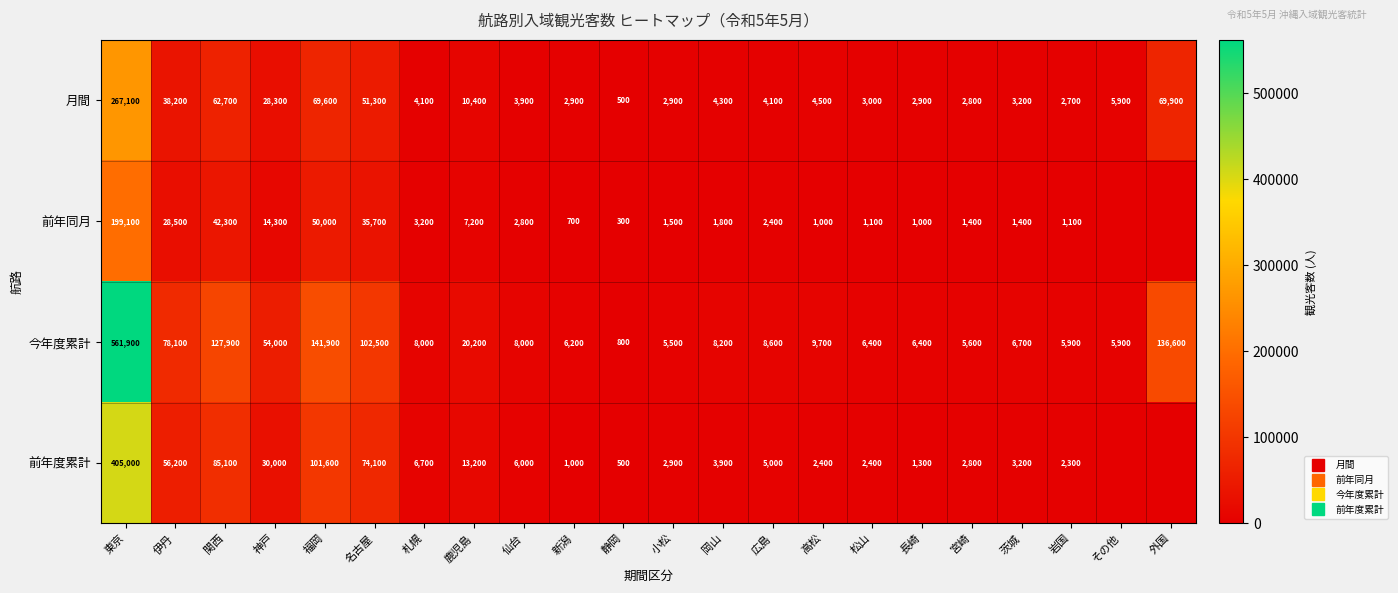

How many values in the 月間 series are below 4300?

11